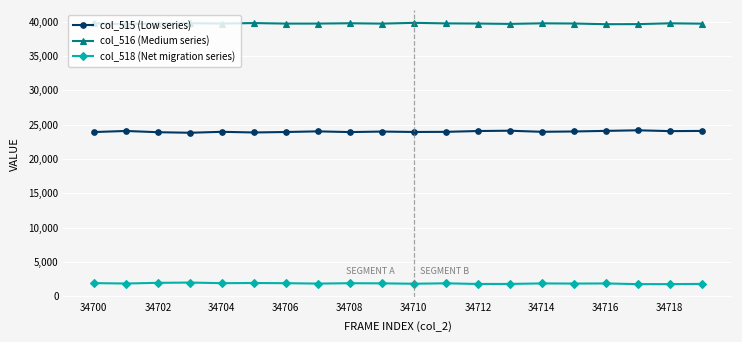

True or false: col_518 (Net migration series) has more than 0 interior local peaks.

True